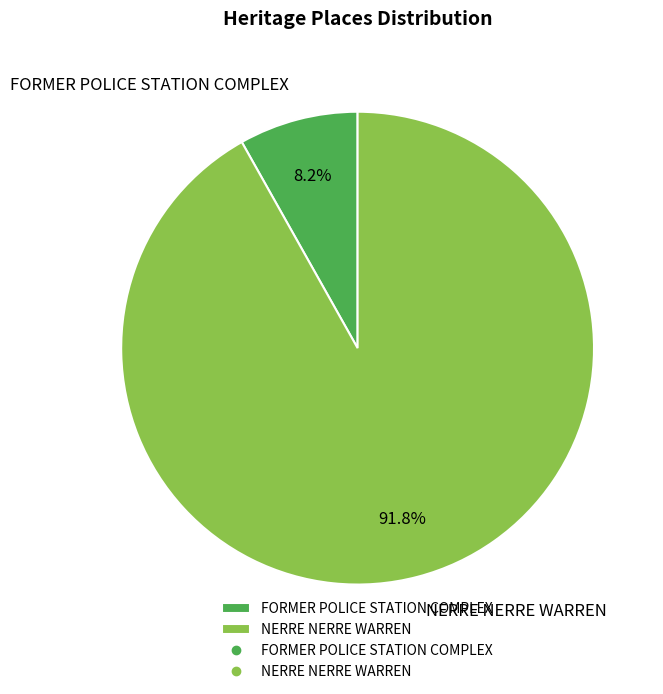

Which slice is the largest?

NERRE NERRE WARREN